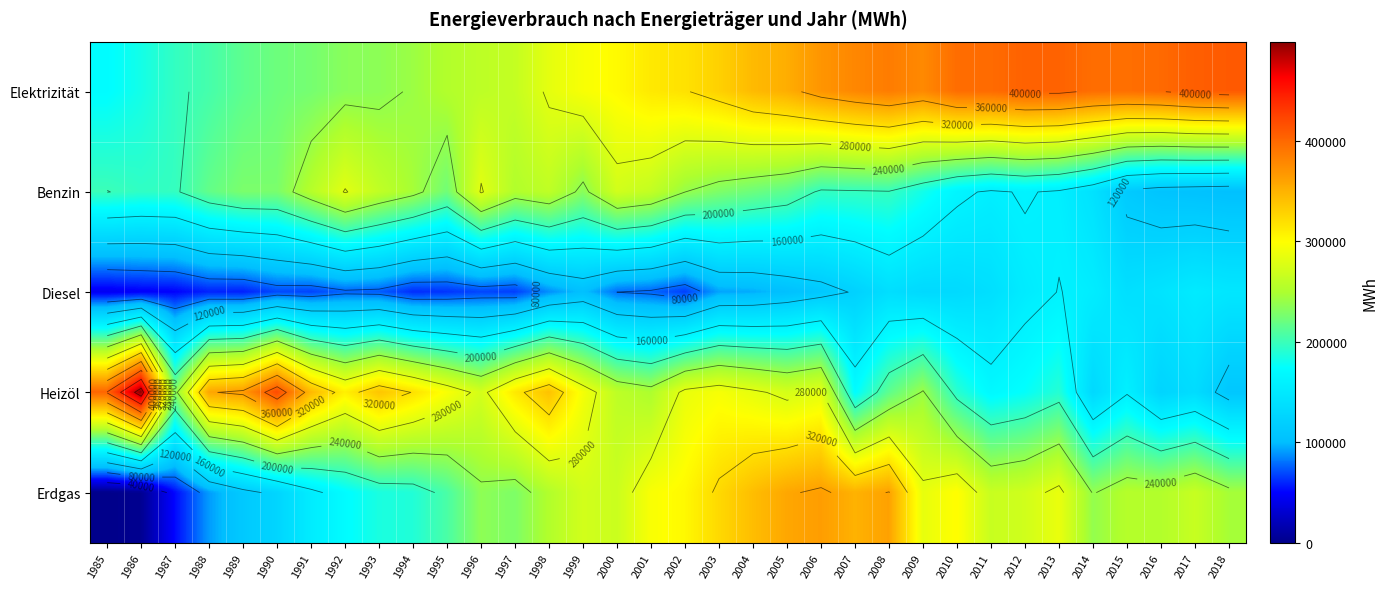

List the series in order of their peak value, lowest first.

Diesel, Benzin, Erdgas, Elektrizität, Heizöl